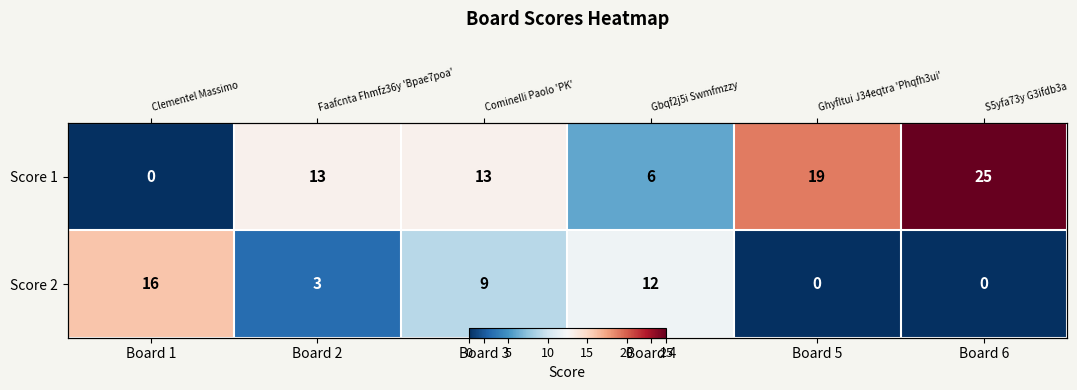

What is the total value across all series at Board 6?

25